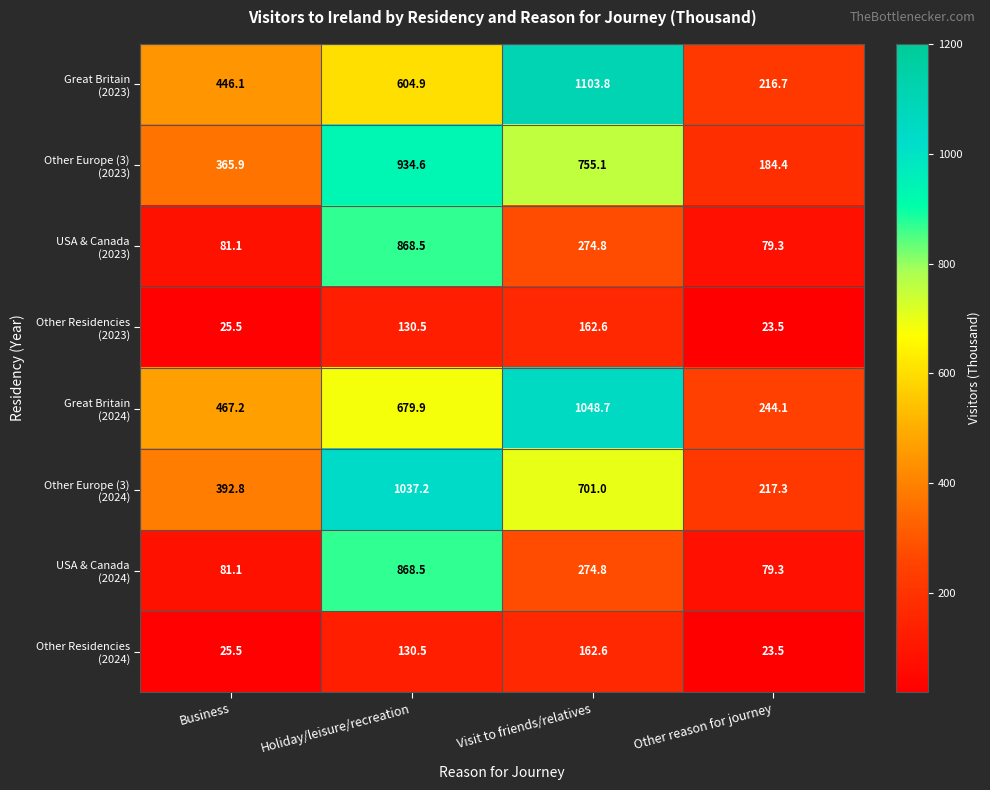

At which category does the chart reach its peak across all series?

Visit to friends/relatives